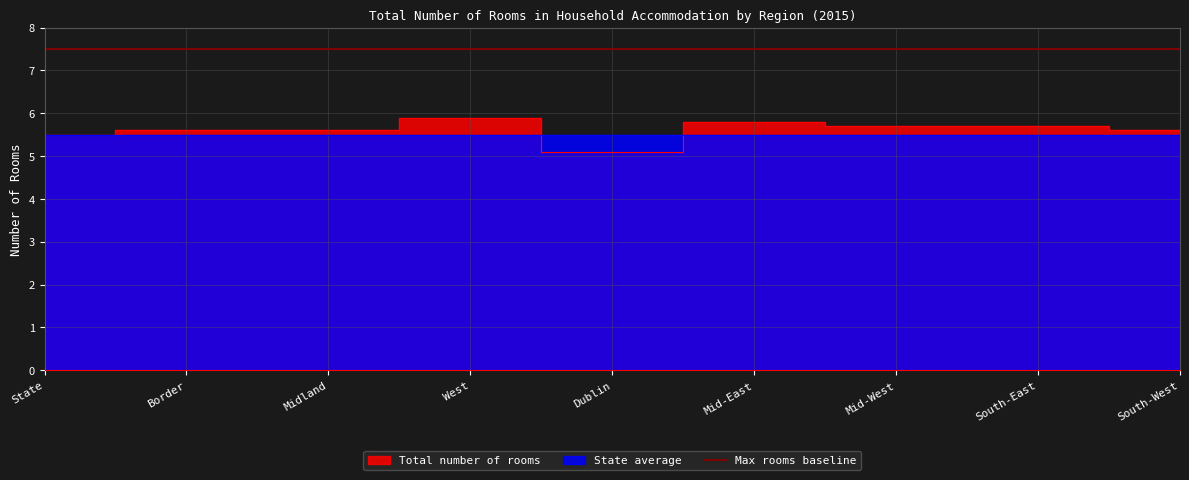

What is the smallest value displayed?

5.1